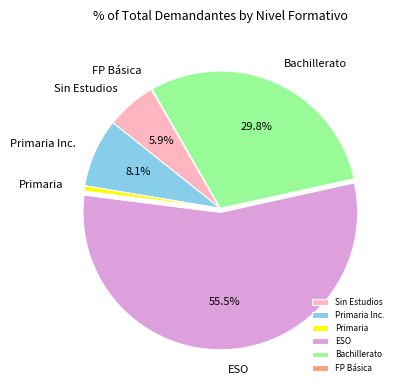

Between Primaria Inc. and Sin Estudios, which is larger?

Primaria Inc.